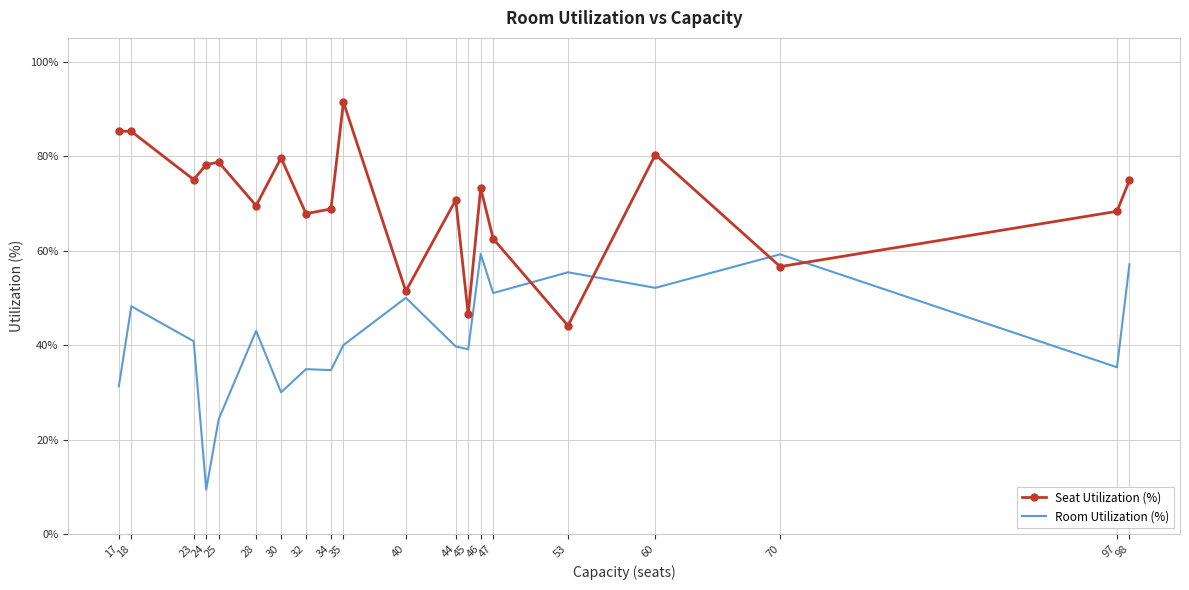

Which series has the largest total across all categories?

Seat Utilization (%)